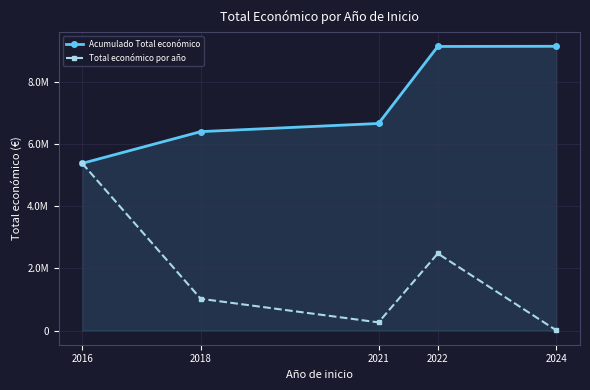

What is the sum of all Acumulado Total económico values?

36804476